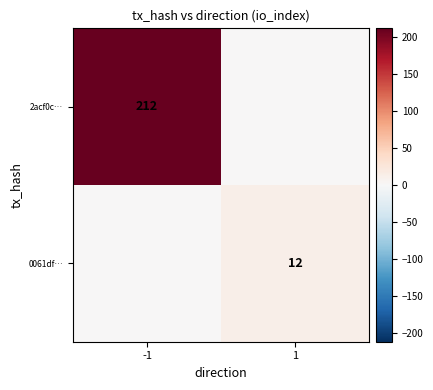

True or false: 2acf0c… has a value of 212 at -1.

True